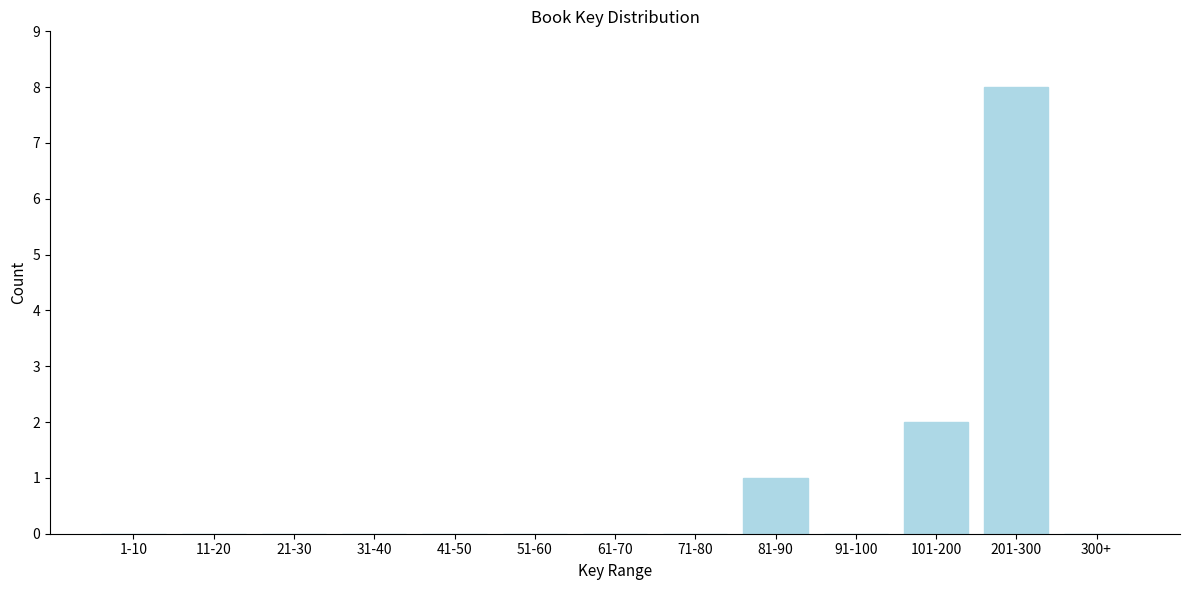

Reading left to right, extract all data points from this chart.

1-10=0	11-20=0	21-30=0	31-40=0	41-50=0	51-60=0	61-70=0	71-80=0	81-90=1	91-100=0	101-200=2	201-300=8	300+=0